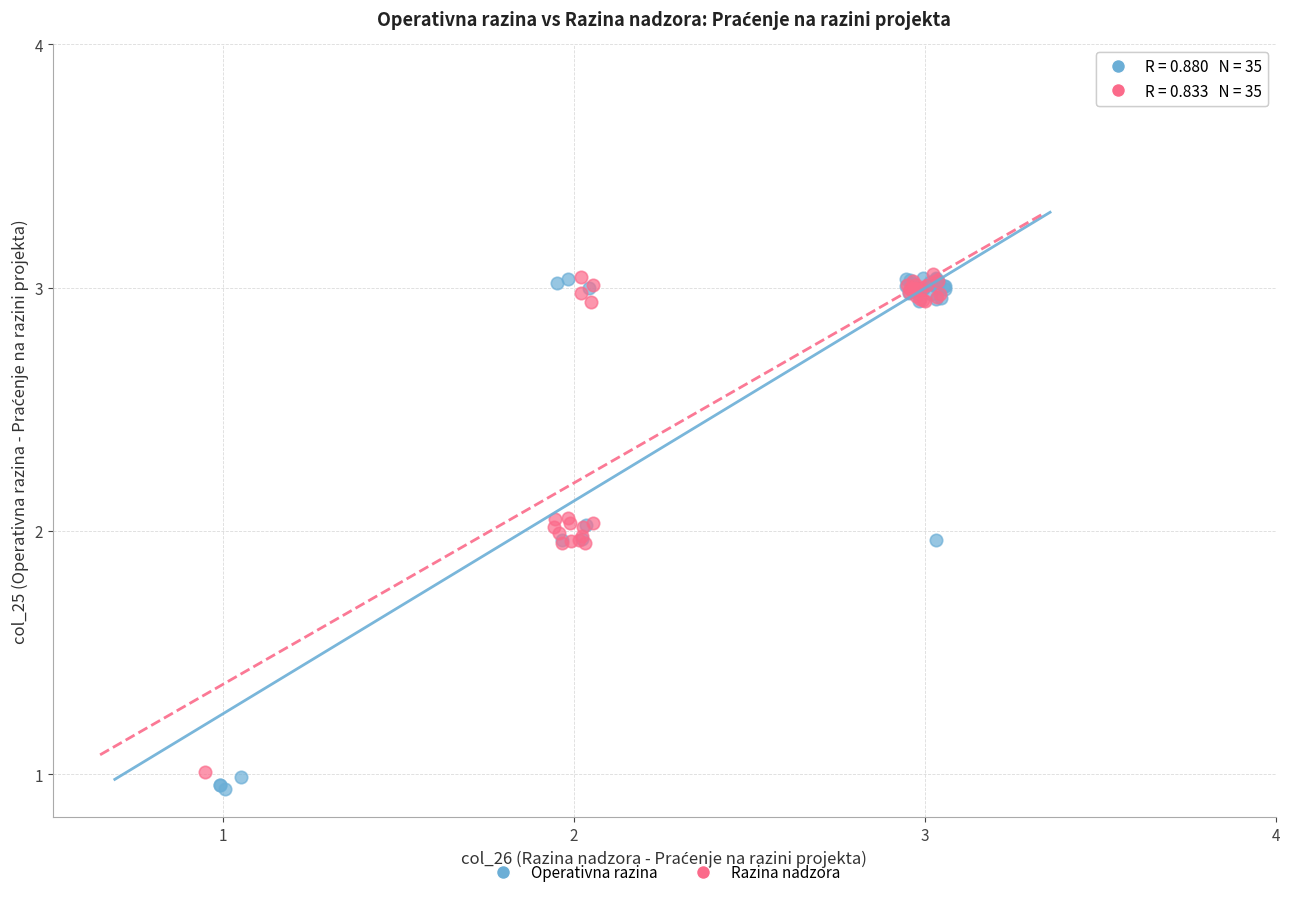

Which series has the widest spread of Y values?

Operativna razina